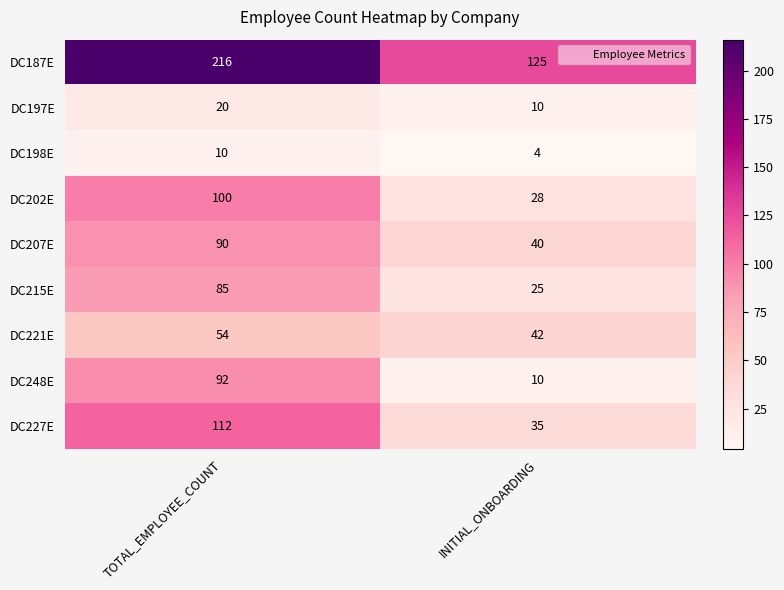

How many distinct data groups are displayed?

9